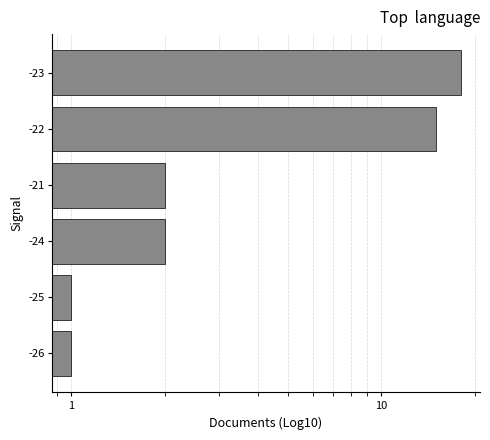

What is the average value?

6